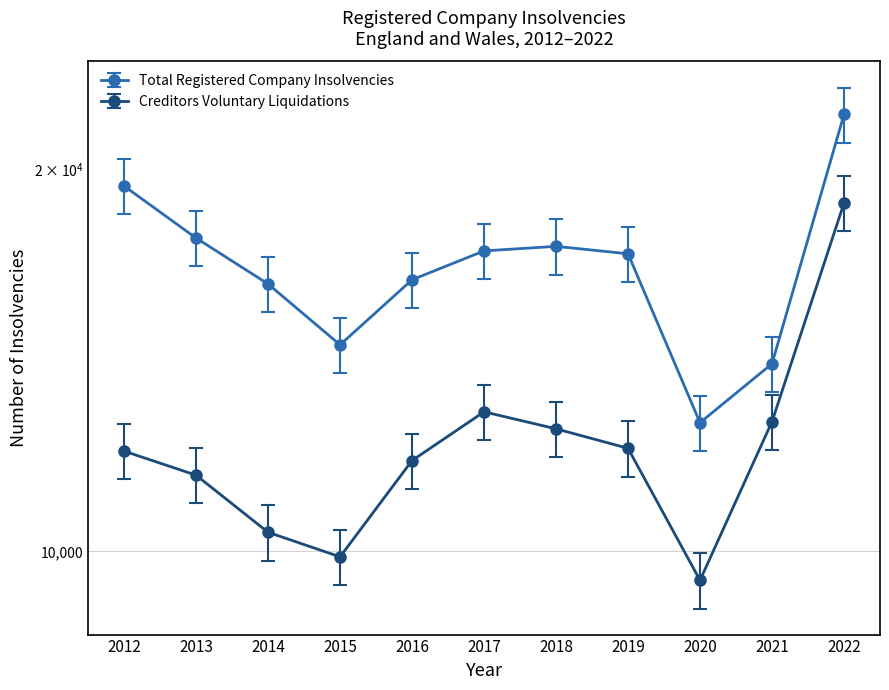

List the series in order of their overall mean, lowest first.

Creditors Voluntary Liquidations, Total Registered Company Insolvencies